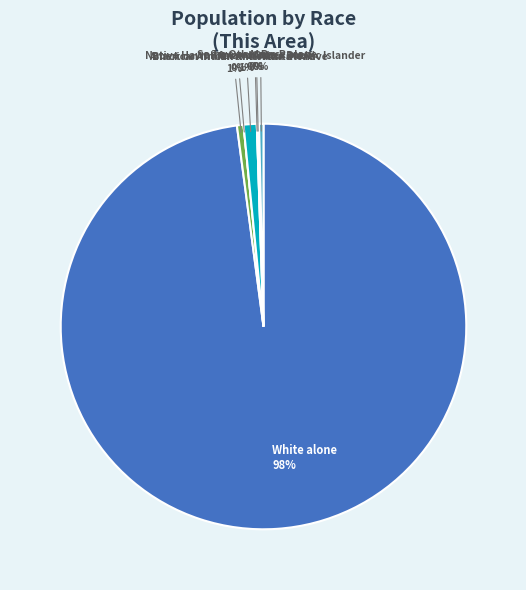

Is Black or African American alone the majority of the pie?

No